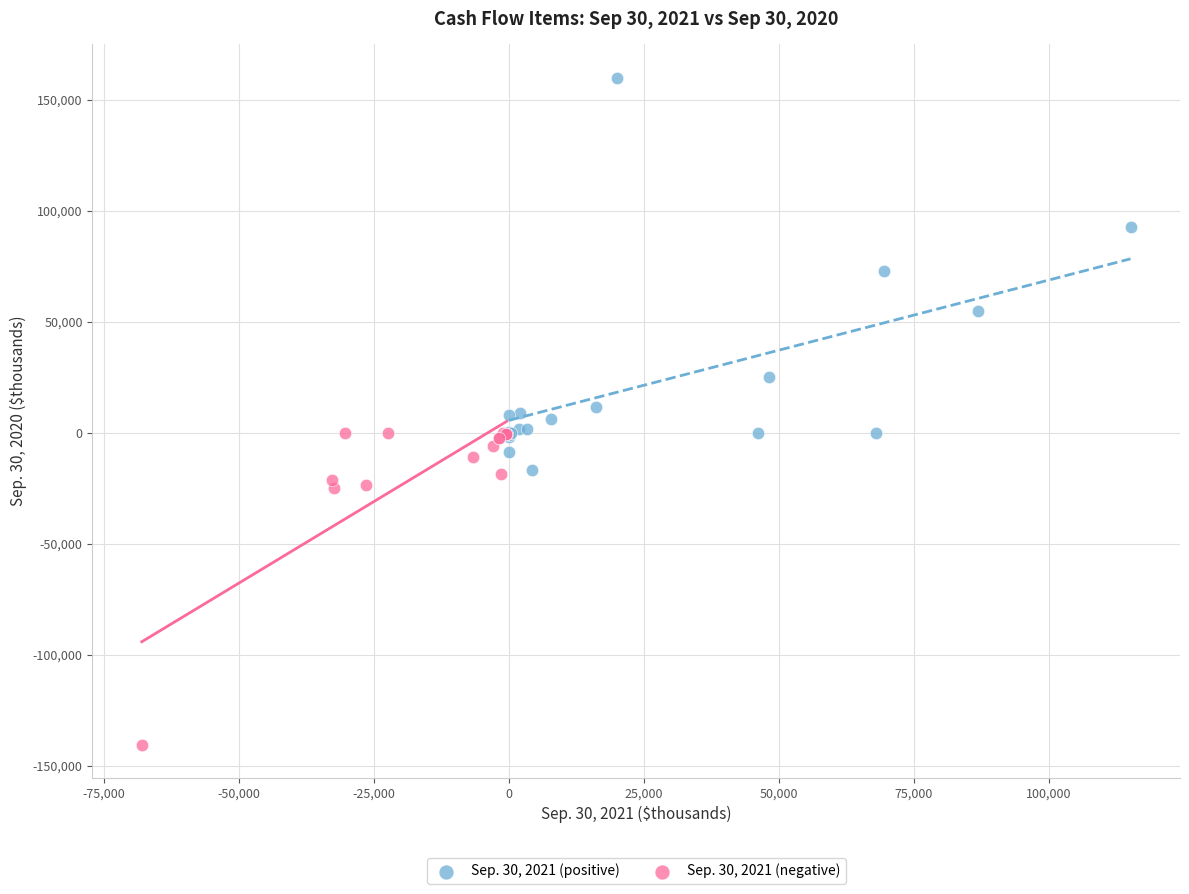

Which series reaches the minimum Y coordinate?

Sep. 30, 2021 (negative)